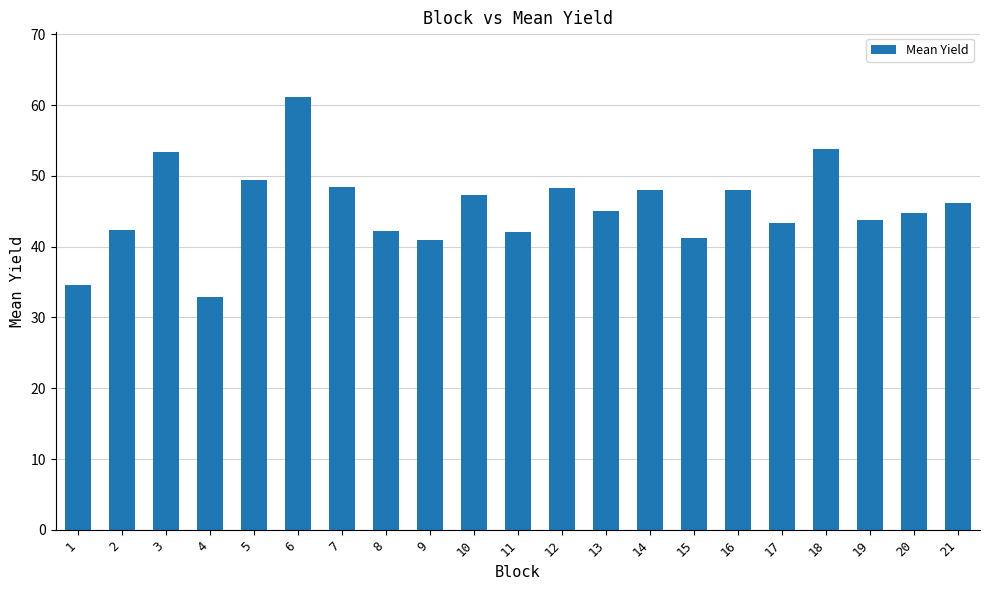

How many bars are there in total?

21